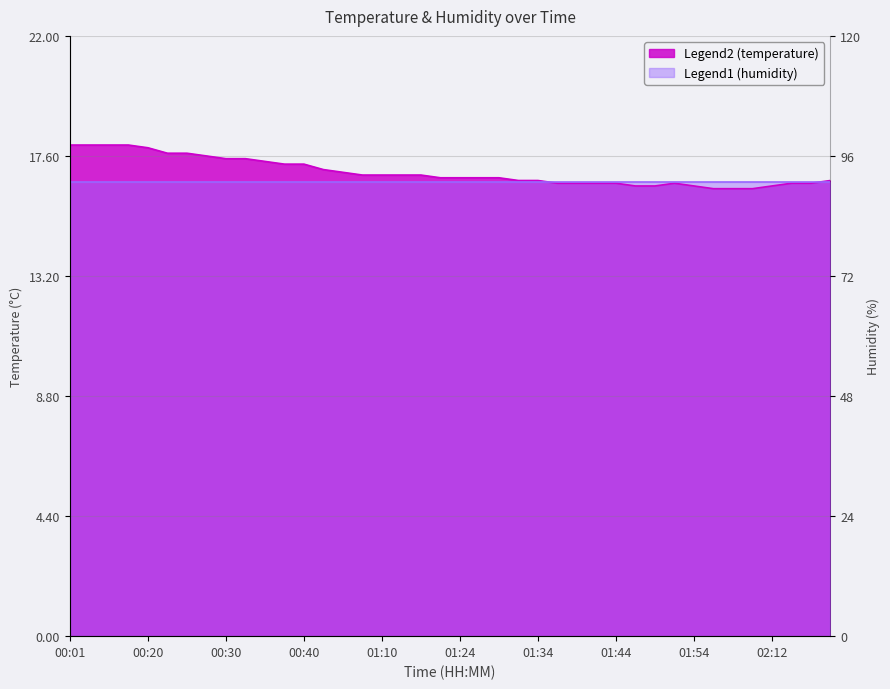

What is the label of the 36th point from the left?

02:10